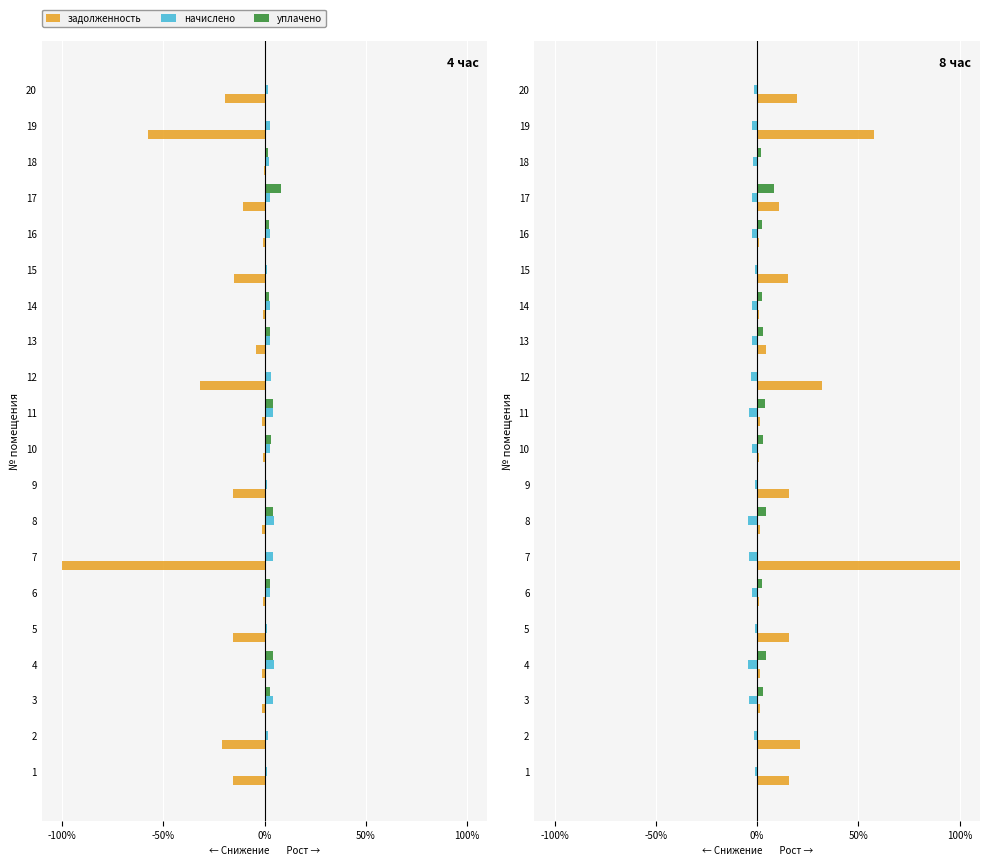

Rank the series by their average value, from highest to lowest.

задолженность, уплачено, начислено